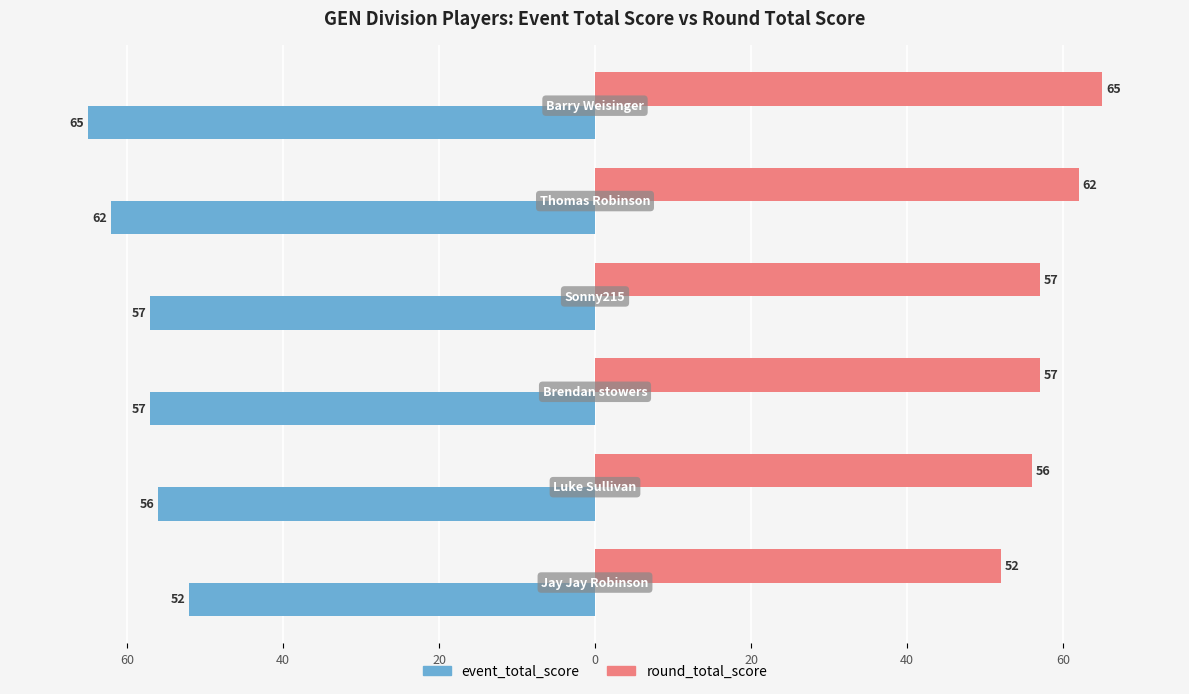

What are all the series names shown in the legend?

event_total_score, round_total_score